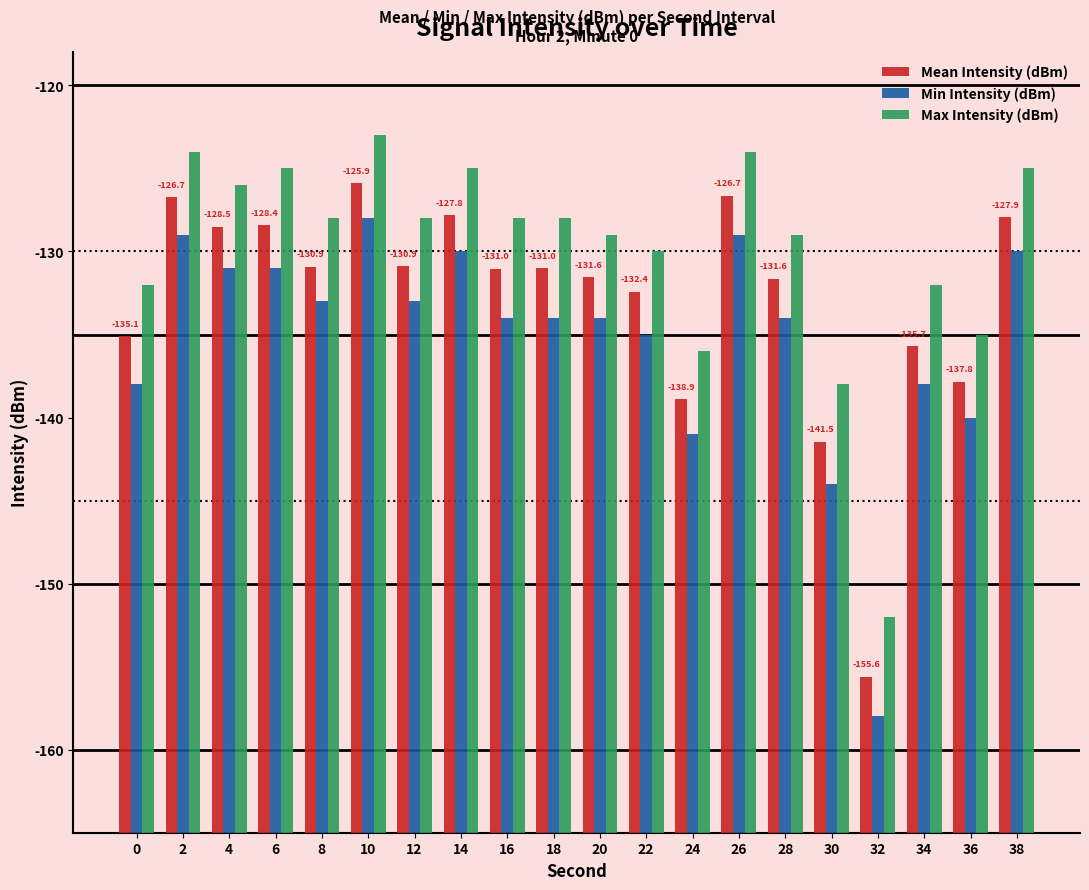

List the labels in order of Mean Intensity (dBm) value, smallest first.

32, 30, 24, 36, 34, 0, 22, 28, 20, 16, 18, 8, 12, 4, 6, 38, 14, 2, 26, 10